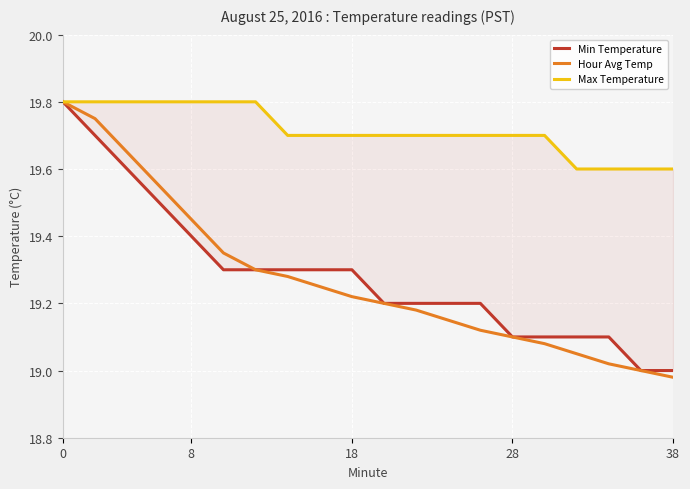

True or false: Hour Avg Temp and Min Temperature cross at least once.

False